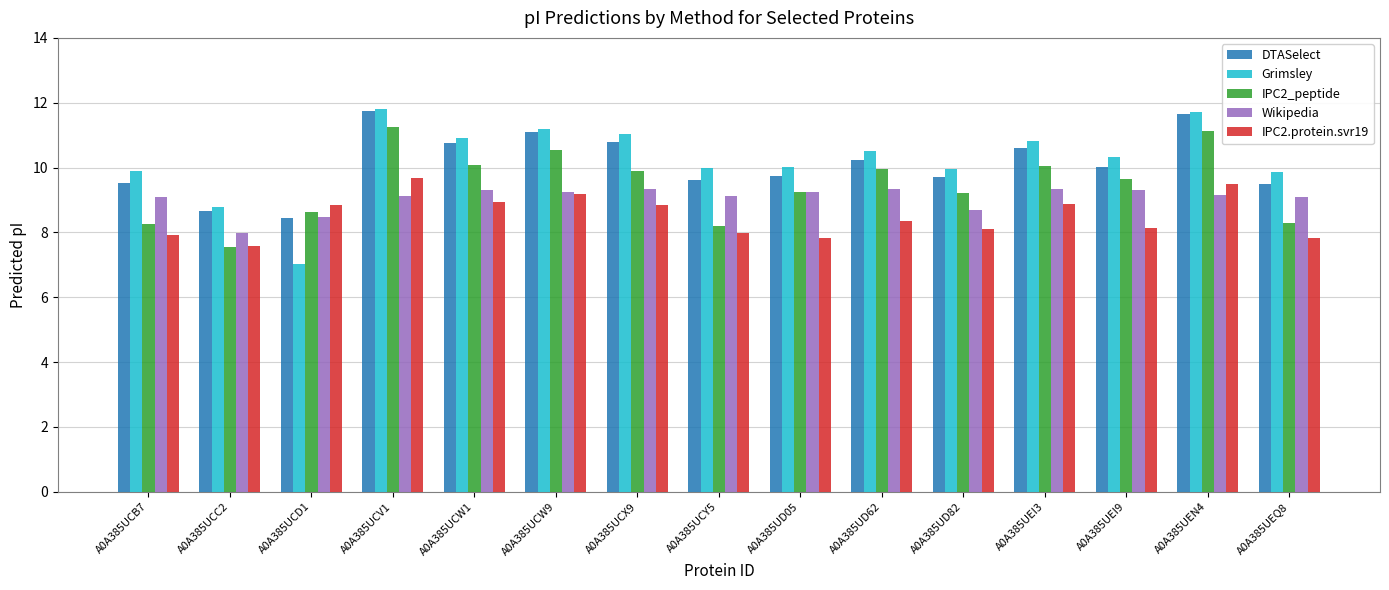

What is the maximum value for DTASelect?

11.7